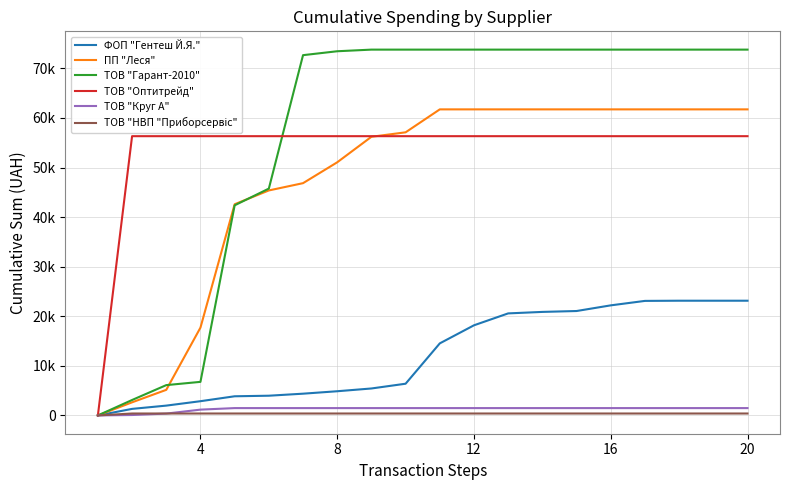

Which series has the largest range (max minus min)?

ТОВ "Гарант-2010"